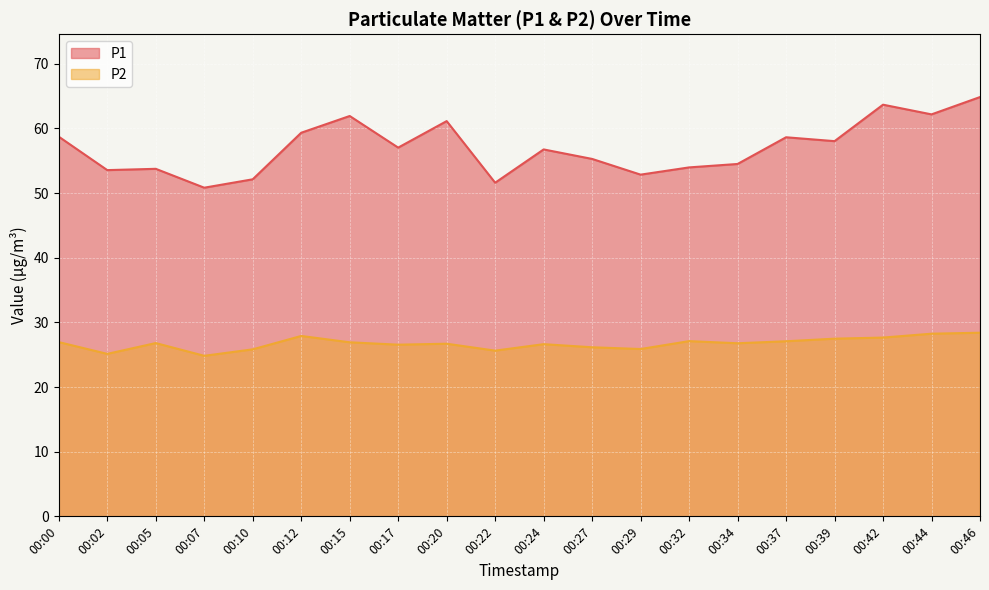

In P2, how many points are higher than both neighbors (excluding endpoints)?

5